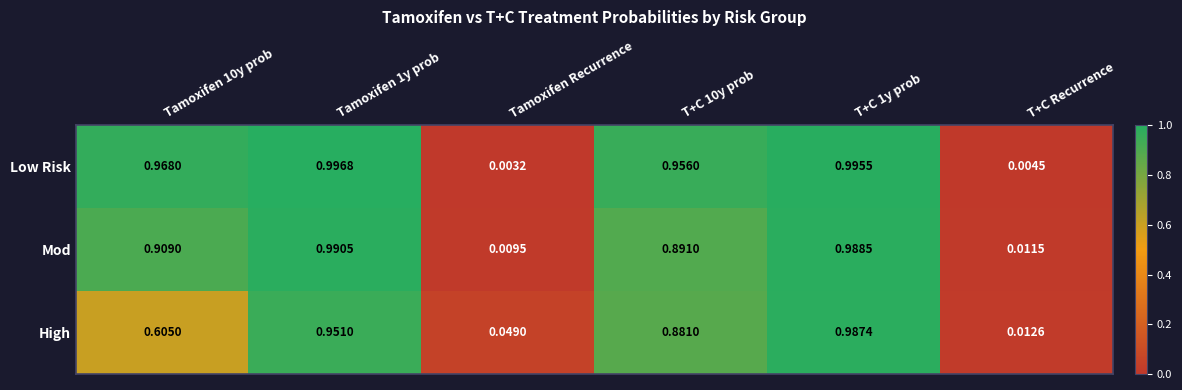

Which series has the largest range (max minus min)?

Low Risk